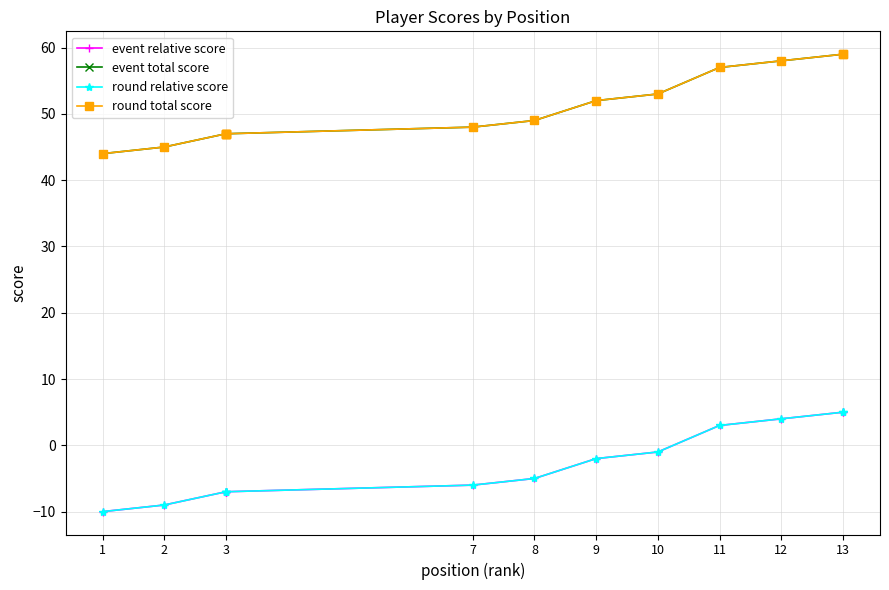

The event total score series shows 69 at 8. True or false?

False